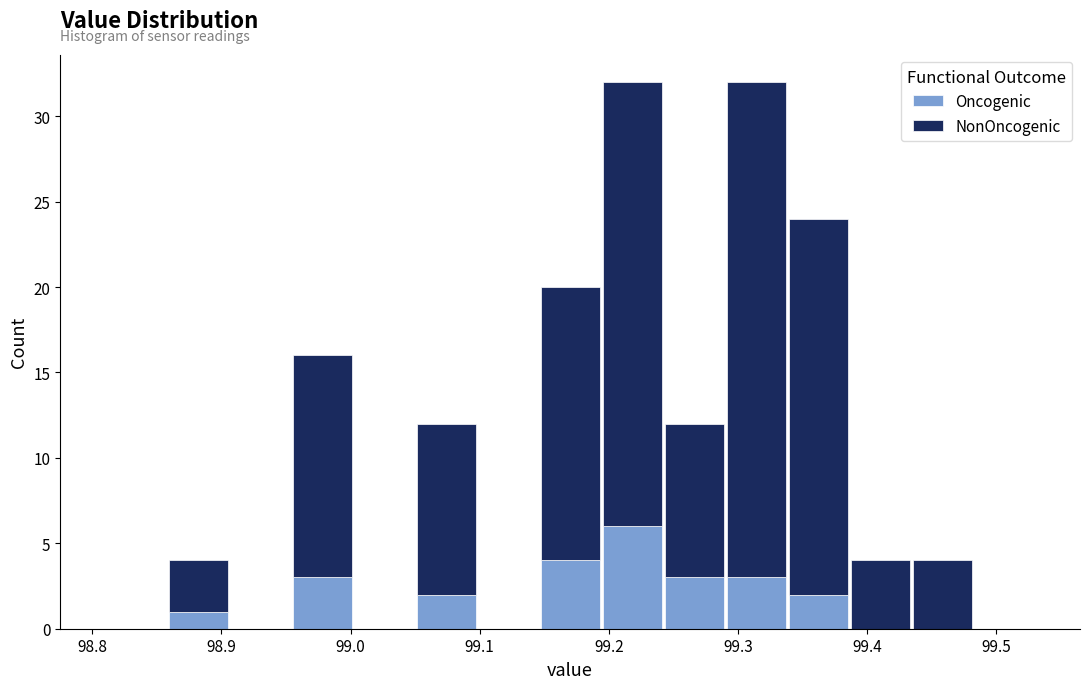

Reading left to right, list every stacked bar in this chart as the range it spans on the x-axis followed by its total height. Neither the bar edges nor the heights are printed on the chart, so give them approximately, as read against the axes.

98.810 to 98.858: 0
98.858 to 98.906: 4
98.906 to 98.954: 0
98.954 to 99.002: 16
99.002 to 99.050: 0
99.050 to 99.098: 12
99.098 to 99.146: 0
99.146 to 99.194: 20
99.194 to 99.242: 32
99.242 to 99.290: 12
99.290 to 99.338: 32
99.338 to 99.386: 24
99.386 to 99.434: 4
99.434 to 99.482: 4
99.482 to 99.530: 0